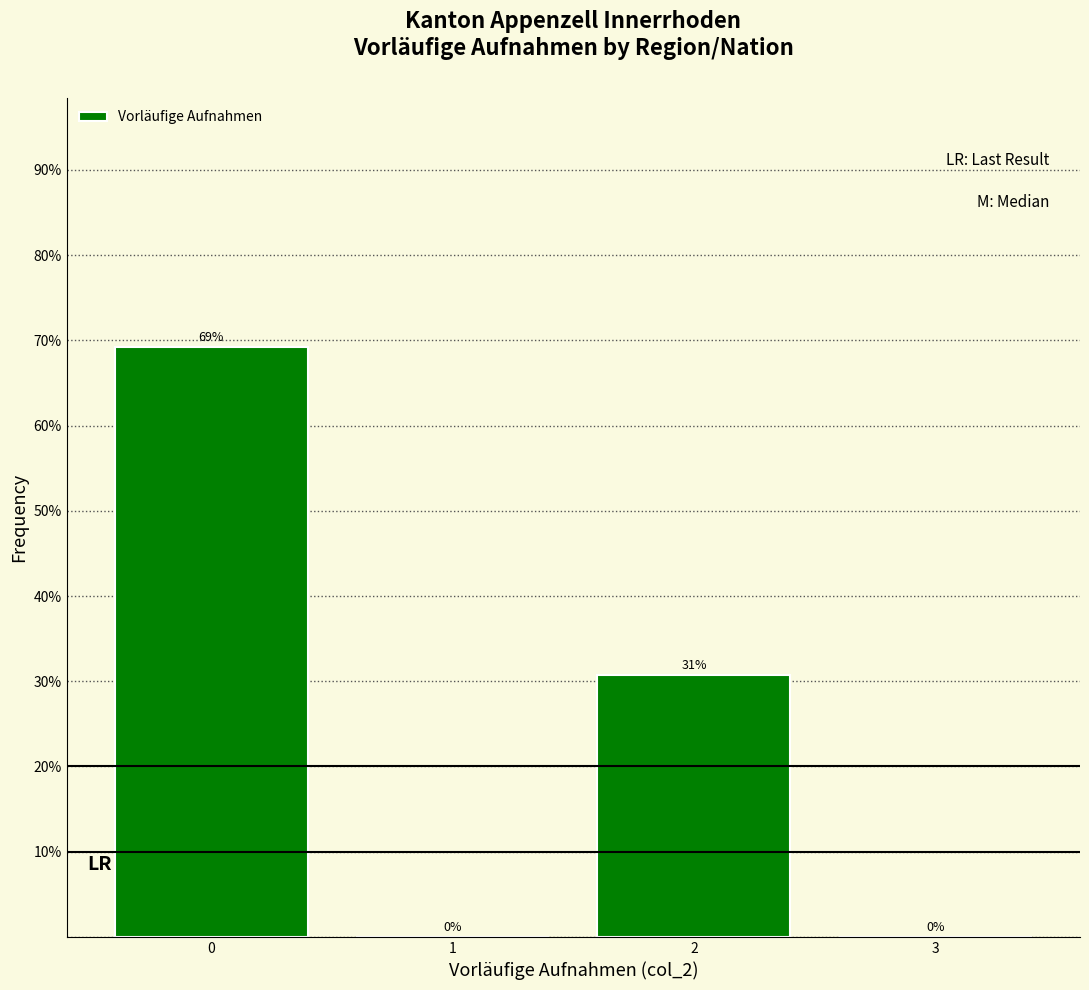

The value at 2 is 51.0. True or false?

False